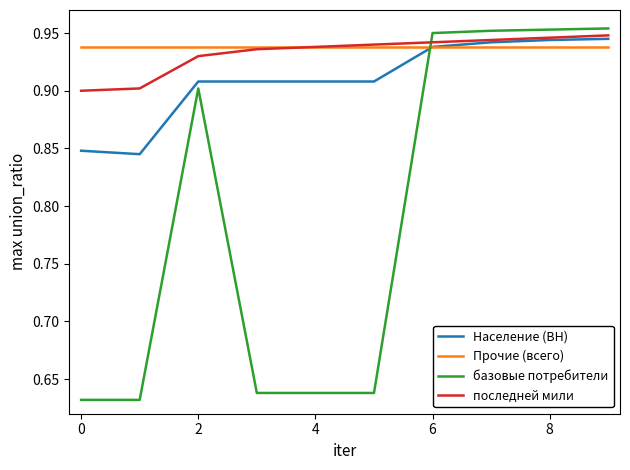

True or false: базовые потребители and последней мили intersect in this chart.

True